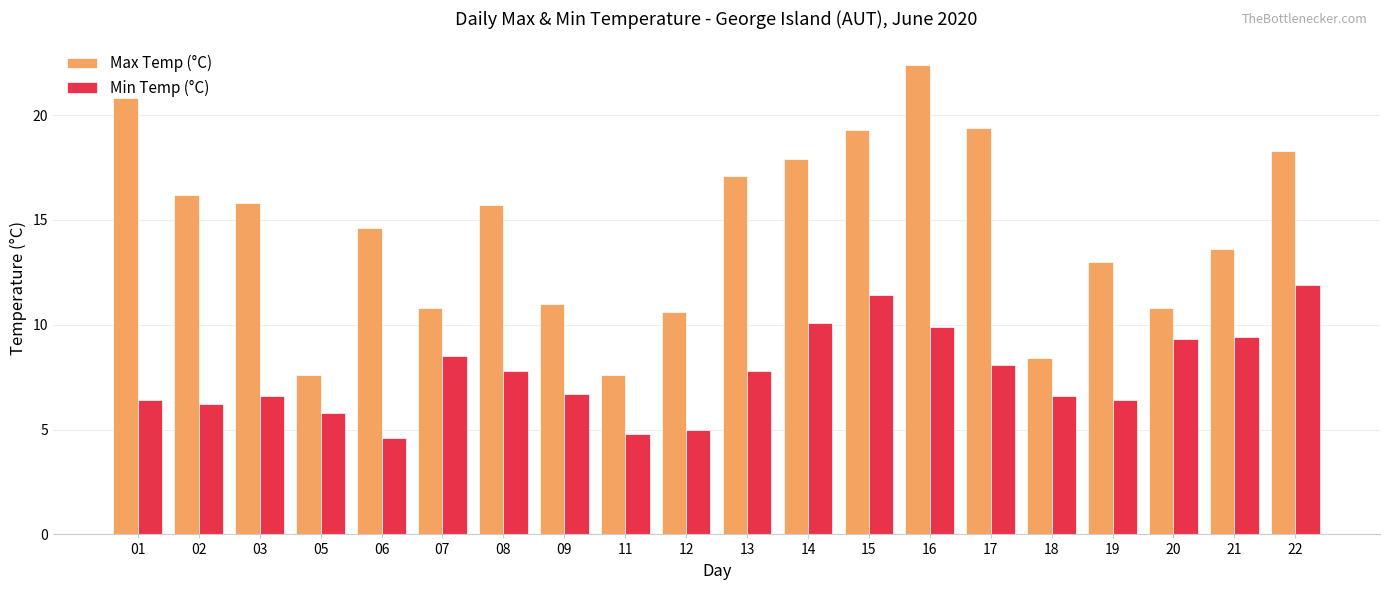

List the series in order of their overall mean, highest first.

Max Temp (°C), Min Temp (°C)